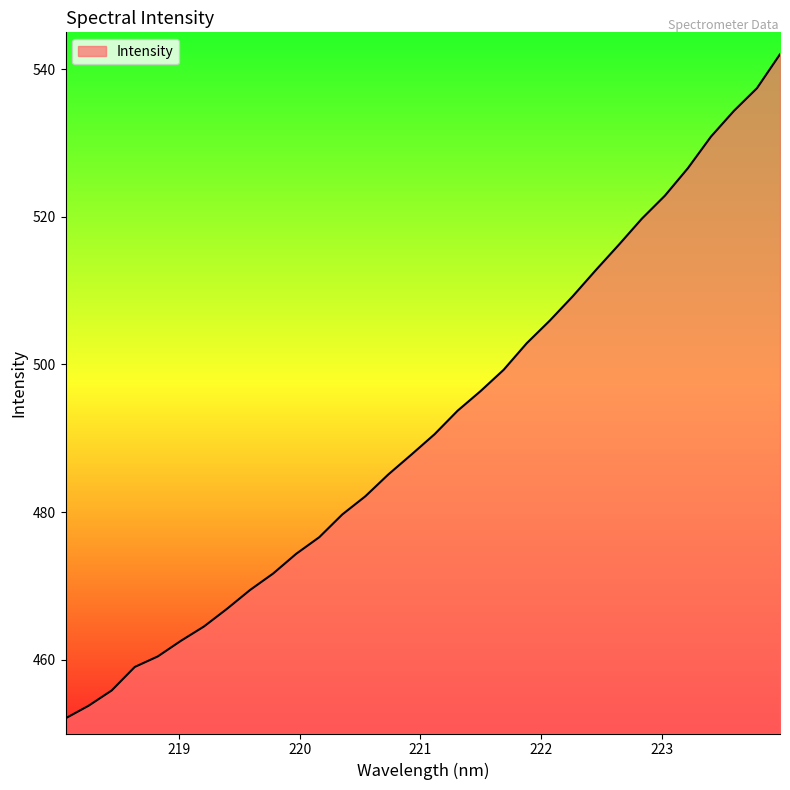

What is the difference between the maximum and second lowest values?

88.3